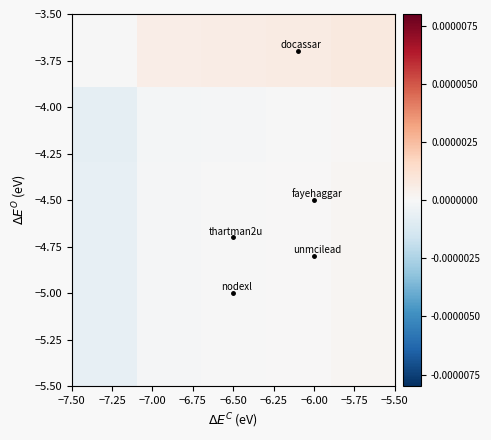

How many categories are shown in the chart?

5